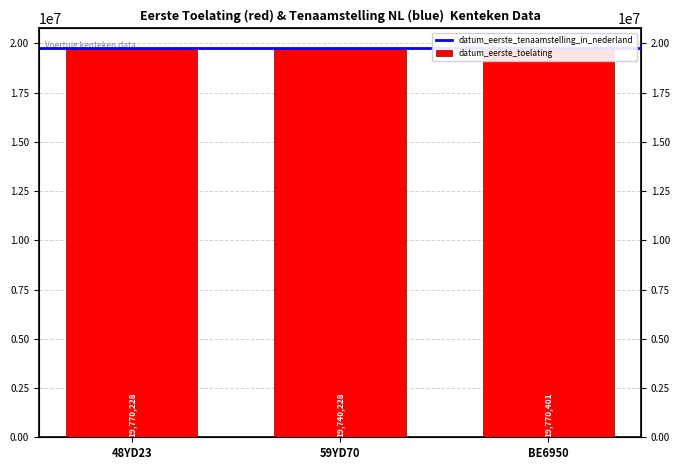

Are the bars horizontal?

No